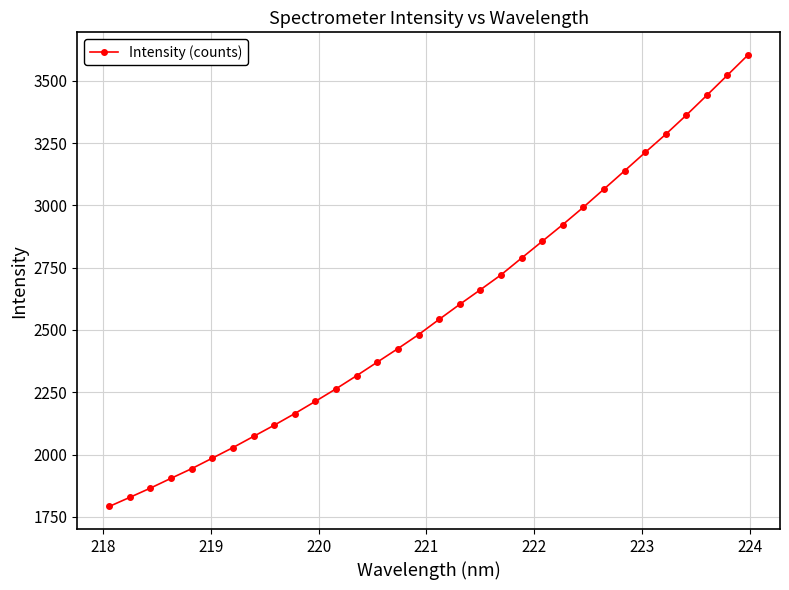

What is the value of the 25th point from the left?

3065.6